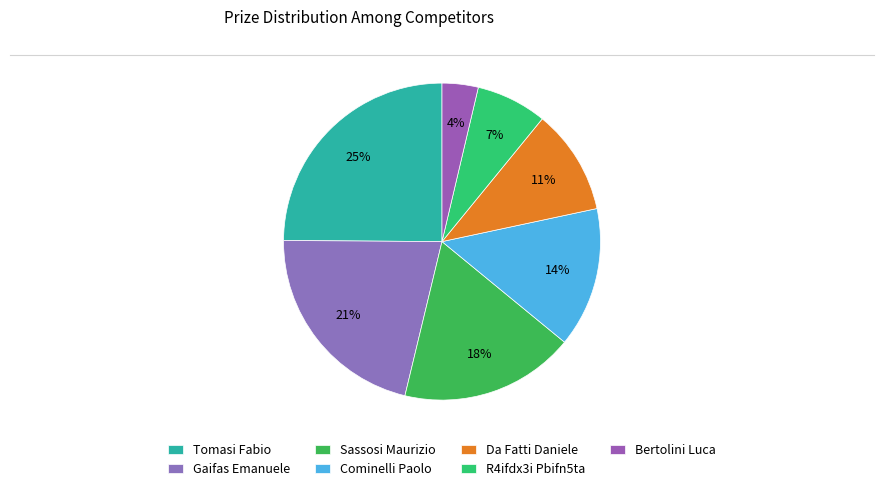

What percentage is NOT represented by Da Fatti Daniele?

89.2%